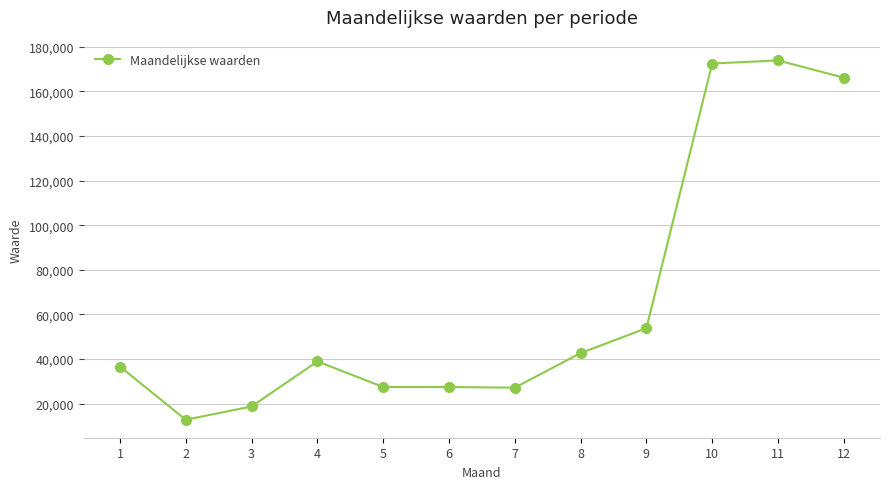

What is the difference between the second highest and second lowest values?

153757.9